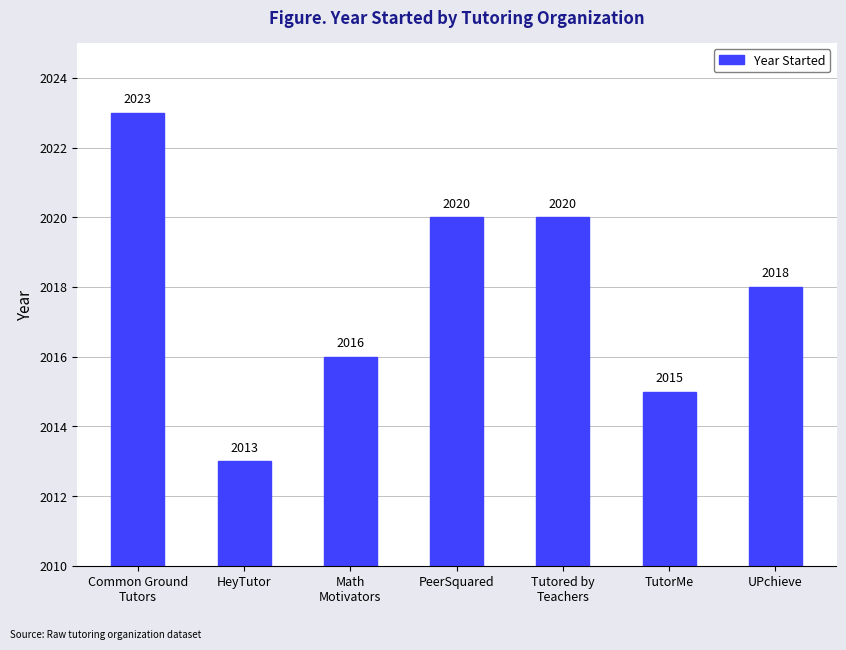

Count the values in the range 2015 to 2020.

5